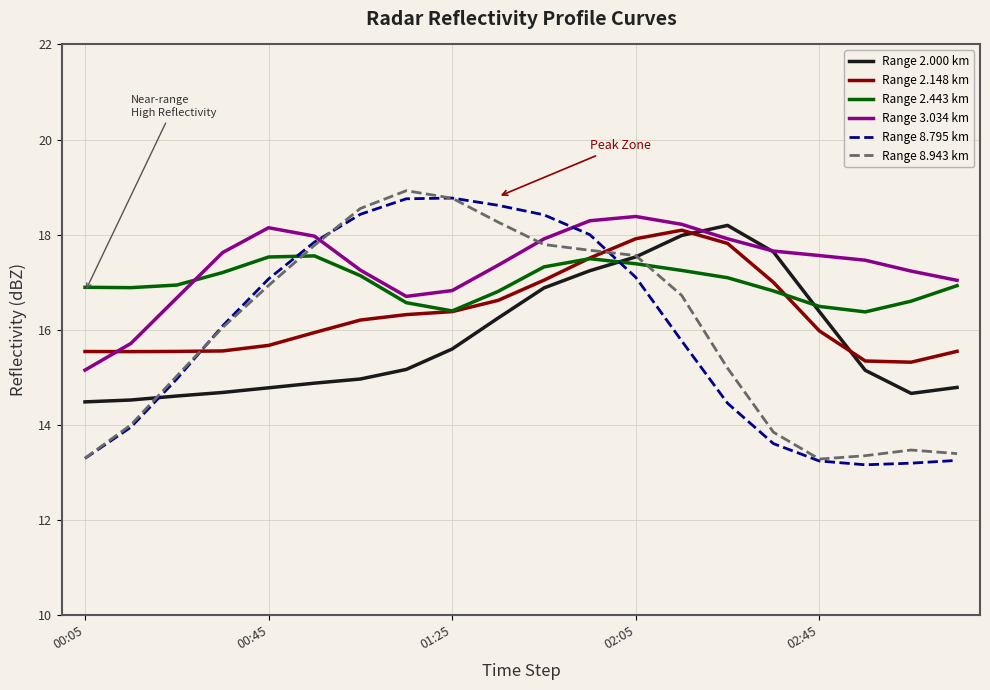

True or false: Range 8.795 km and Range 3.034 km cross at least once.

True